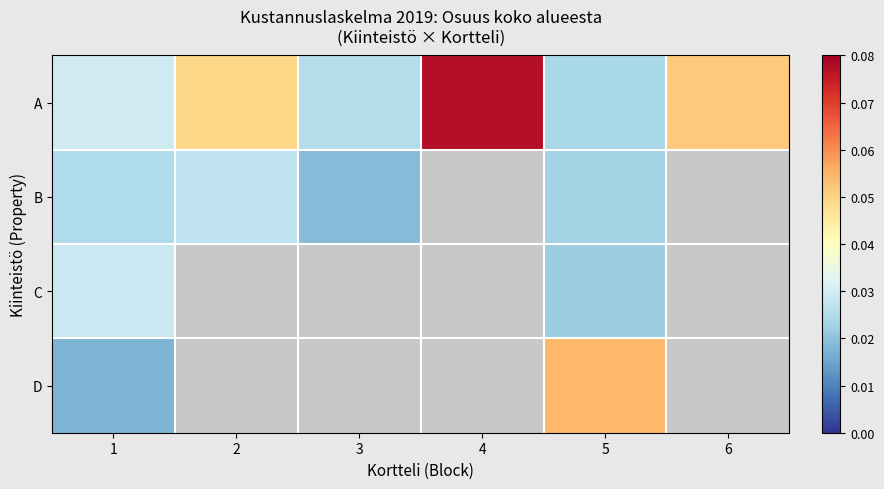

What is the maximum value for A?

0.1